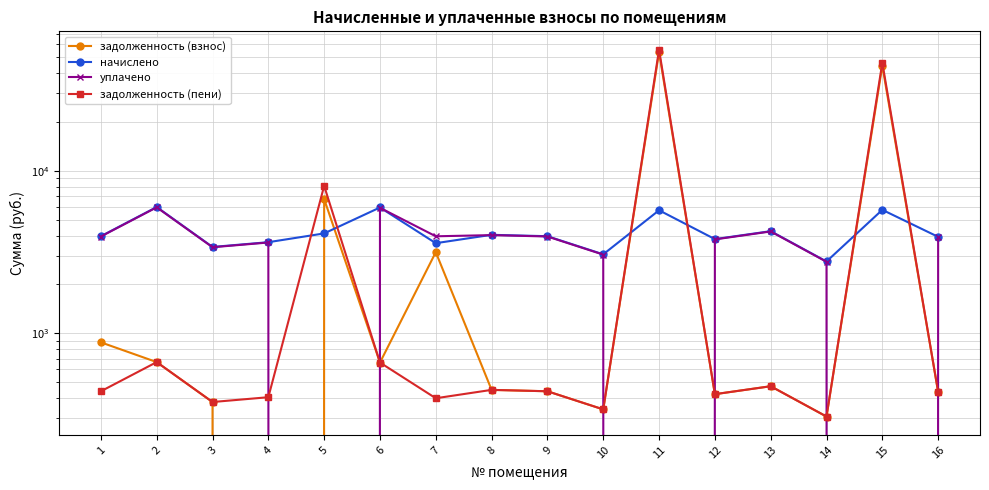

Reading left to right, list all the values displayed in this chart.

задолженность (взнос): 880.4	665.5	378.0	0.0	6709.6	661.3	3159.3	449.0	440.2	340.5	53776.2	422.4	472.8	307.6	44357.4	436.2
начислено: 3961.8	5989.8	3402.2	3639.6	4121.7	5951.6	3588.8	4040.9	3961.8	3064.7	5720.7	3802.0	4254.9	2768.8	5756.2	3926.2
уплачено: 3944.8	5964.1	3387.6	3623.8	0.0	5926.1	3956.8	4023.6	3944.8	3051.6	0.0	3785.7	4236.7	2757.0	0.0	3909.5
задолженность (пени): 440.2	665.5	378.0	404.7	8083.5	661.3	398.8	449.0	440.2	340.5	55683.0	422.4	472.8	307.6	46276.2	436.2